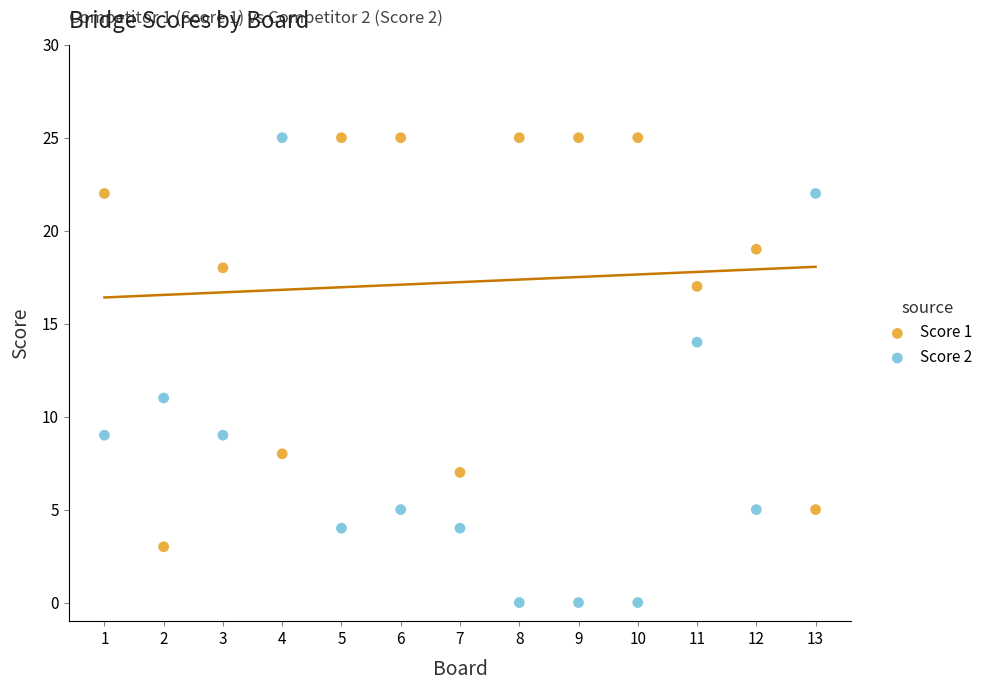

Which series has the widest spread of Y values?

Score 2